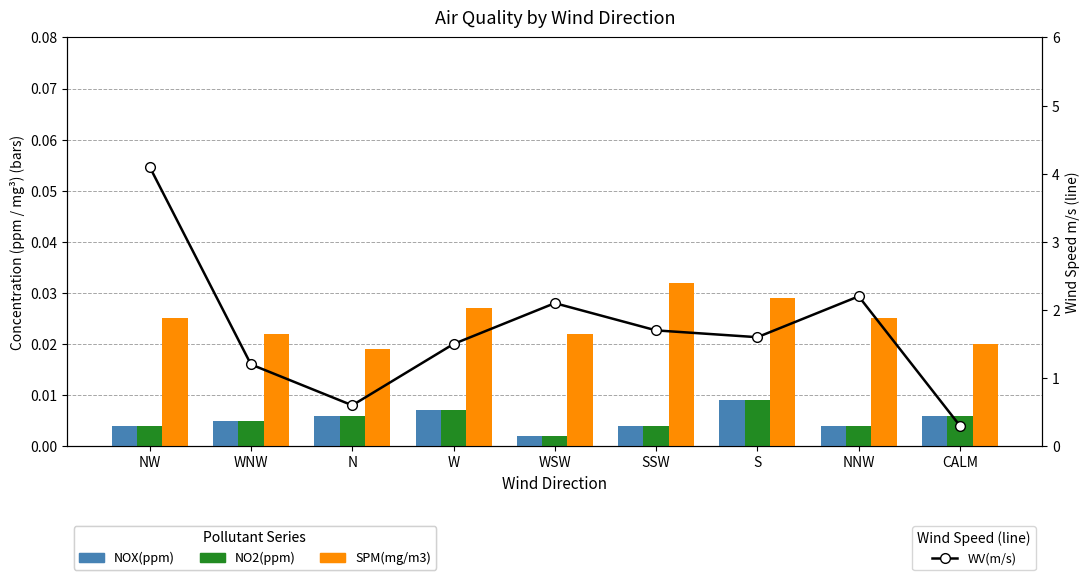

The value of WV(m/s) at WNW is 0.5. True or false?

False